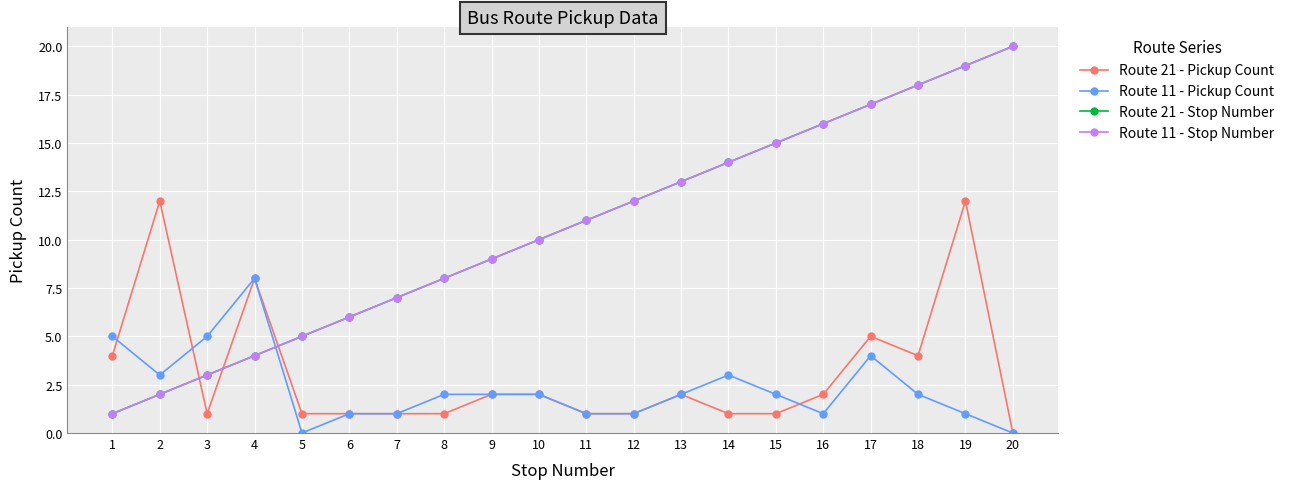

List the series in order of their peak value, highest first.

Route 21 - Stop Number, Route 11 - Stop Number, Route 21 - Pickup Count, Route 11 - Pickup Count